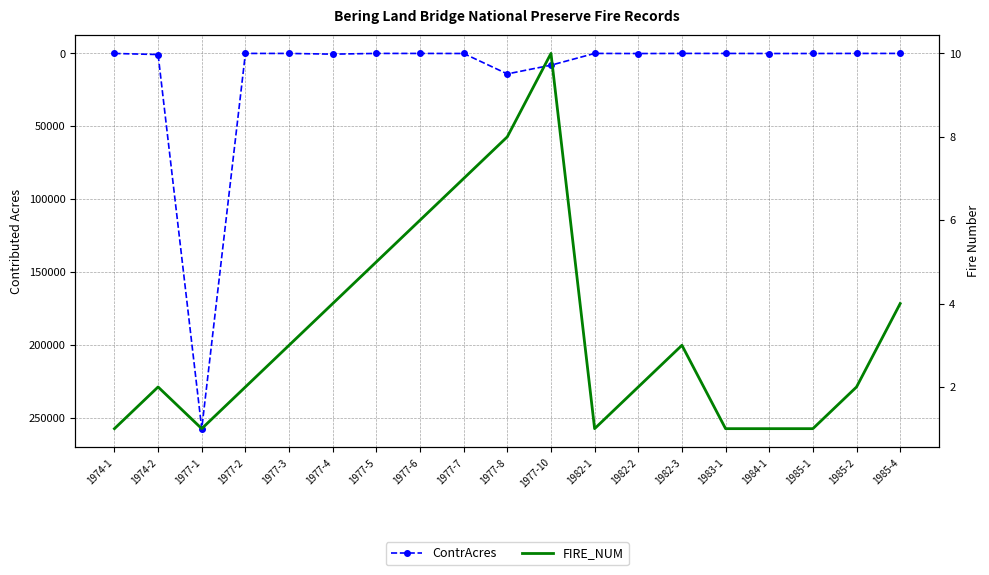

Reading right to left, transcribe all the data shown in this chart.

ContrAcres: 0.3	8.0	50.0	60.0	5.0	1.0	80.0	0.2	8083.0	14077.0	50.0	10.0	2.0	500.0	12.0	0.1	257659.0	766.4	25.0
FIRE_NUM: 4.0	2.0	1.0	1.0	1.0	3.0	2.0	1.0	10.0	8.0	7.0	6.0	5.0	4.0	3.0	2.0	1.0	2.0	1.0